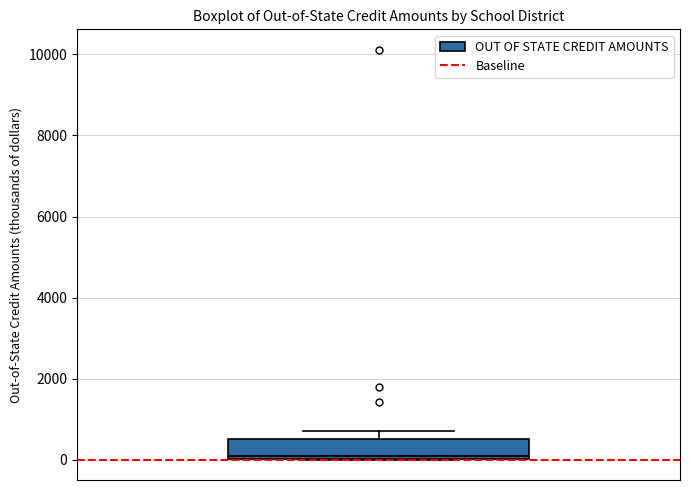

Read this box plot against the y-axis: the position of the median line, the range covered by the box, and the ends of both whiskers. The values are not printed on the chart, so give them approximately, as read against the axis.

median 0, box 0 to 600, whiskers 0 to 800